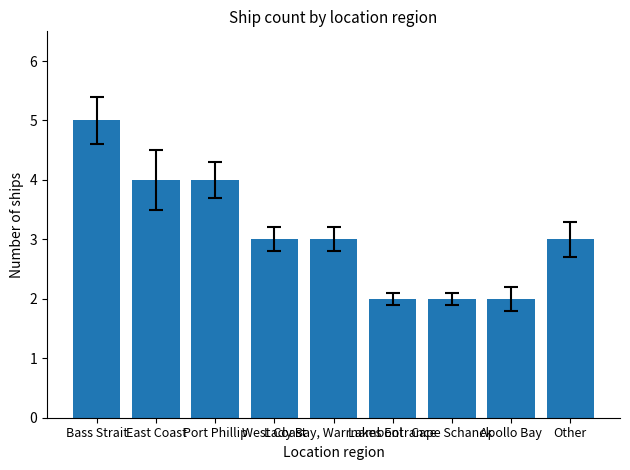

Reading left to right, transcribe all the data shown in this chart.

Bass Strait=5	East Coast=4	Port Phillip=4	West Coast=3	Lady Bay, Warrnambool=3	Lakes Entrance=2	Cape Schanck=2	Apollo Bay=2	Other=3